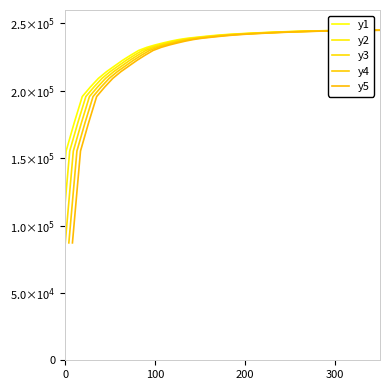

How many lines are shown in the chart?

5